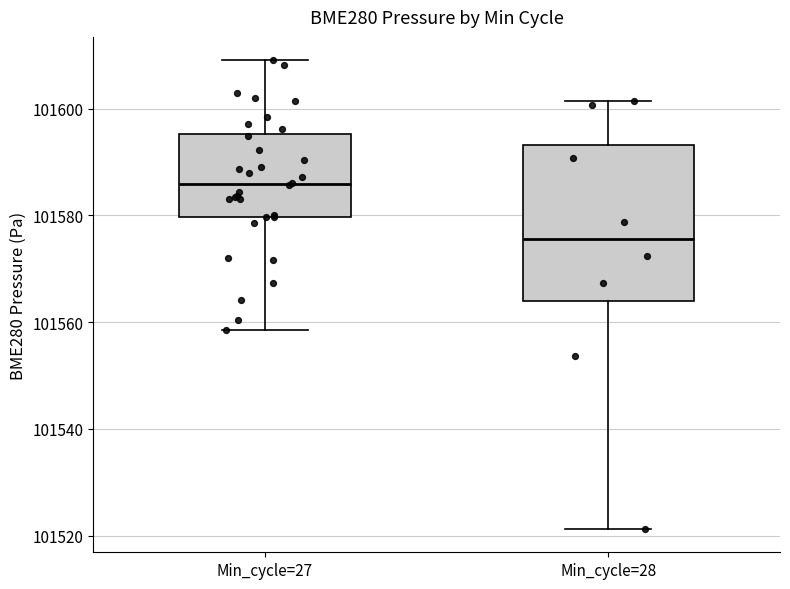

Which box is the tallest, from its lower edge to its upper edge?

Min_cycle=28